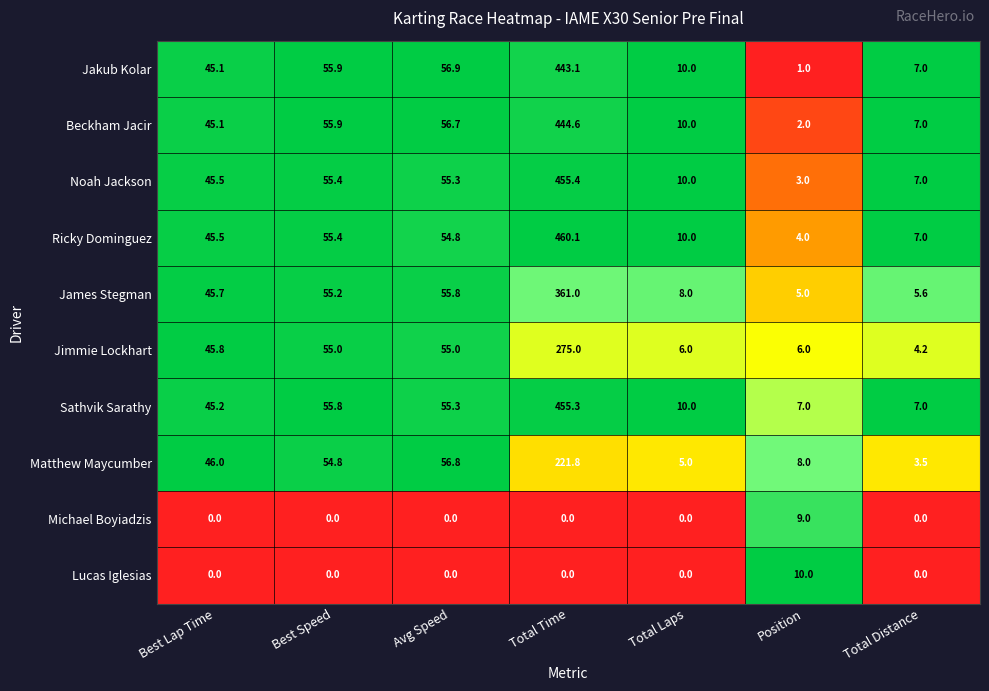

Where is Ricky Dominguez nearest to the value 232?

Best Speed